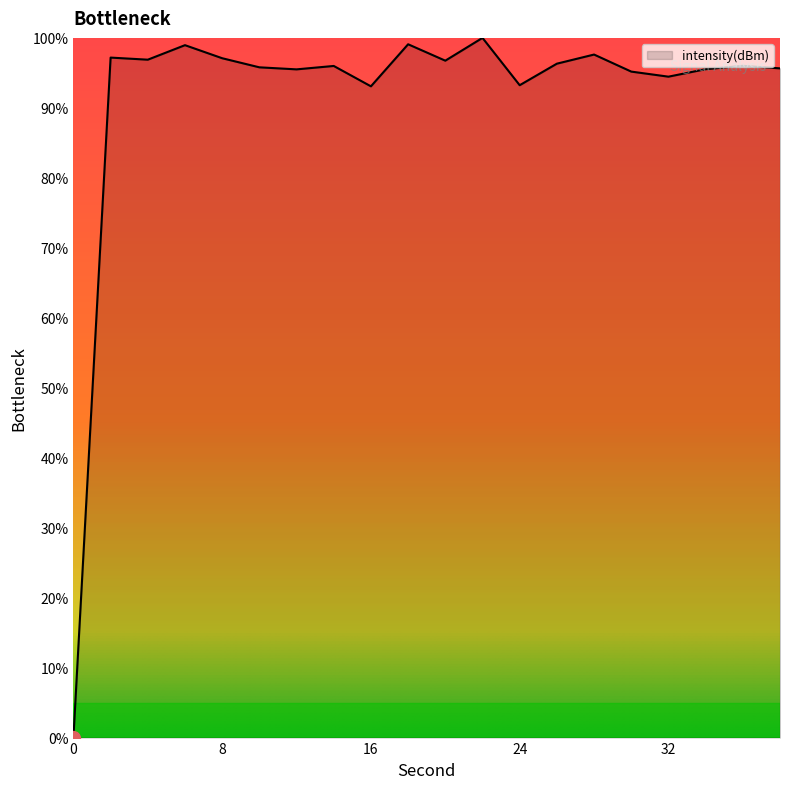

What is the sum of all values?

1830.3